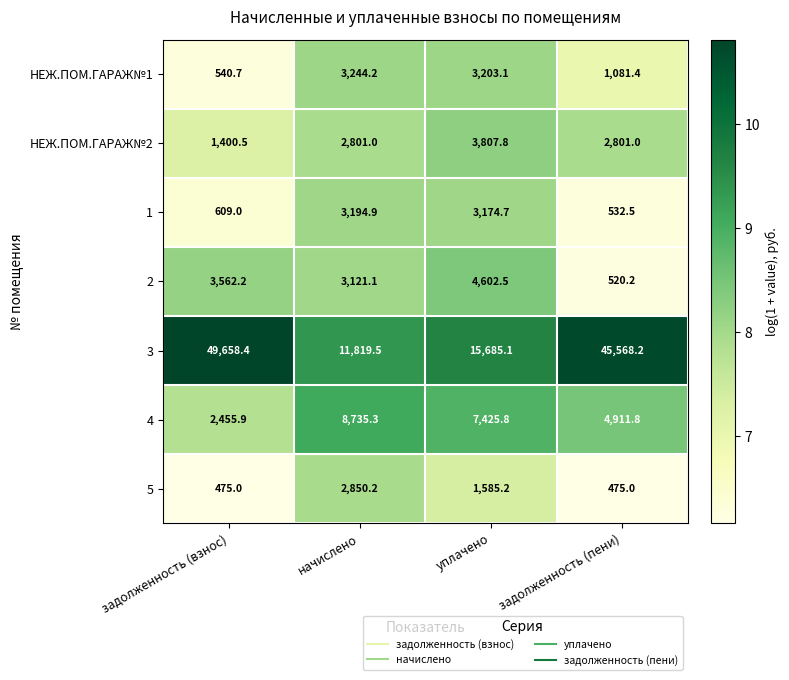

What is the total value across all series at начислено?

35766.2